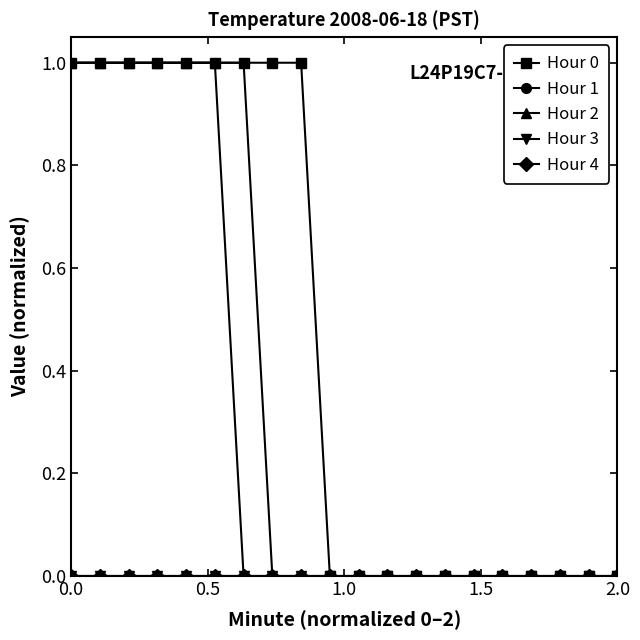

What is the value of the Hour 2 point at the 1st from the left?

1.0